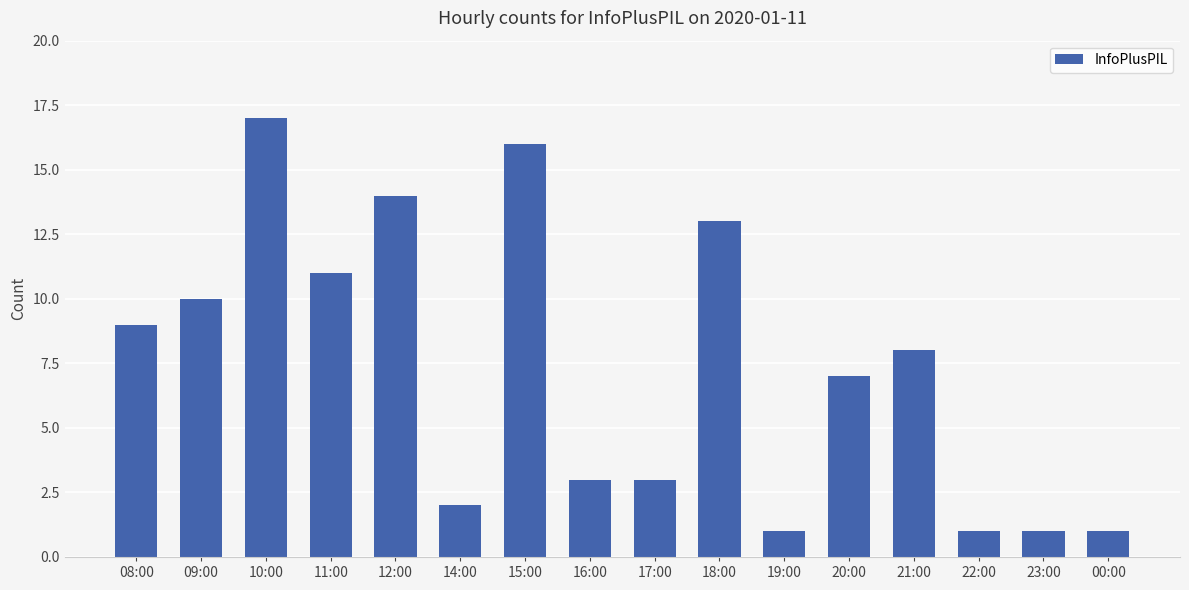

What is the difference between the values at 21:00 and 10:00?

9